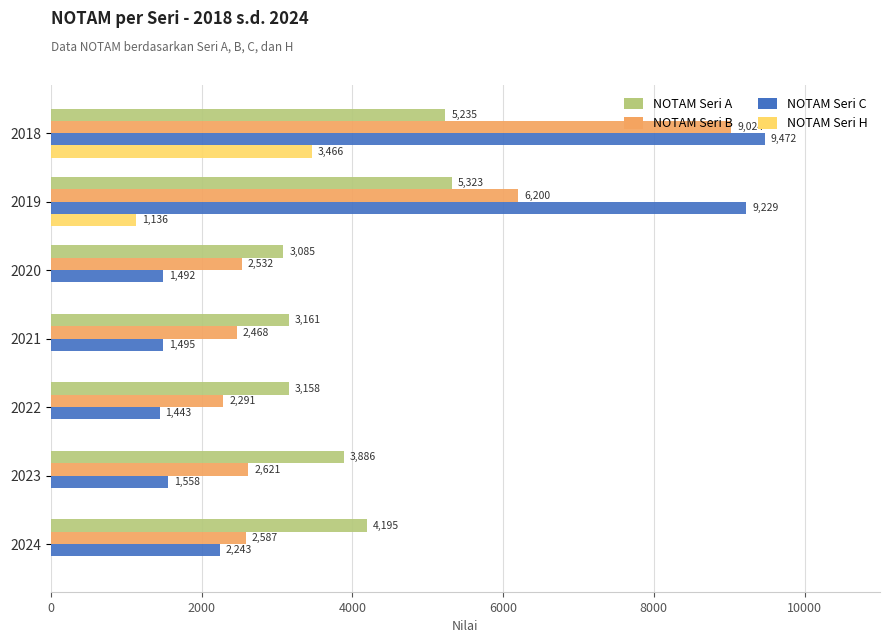

How many data points does each series have?

7